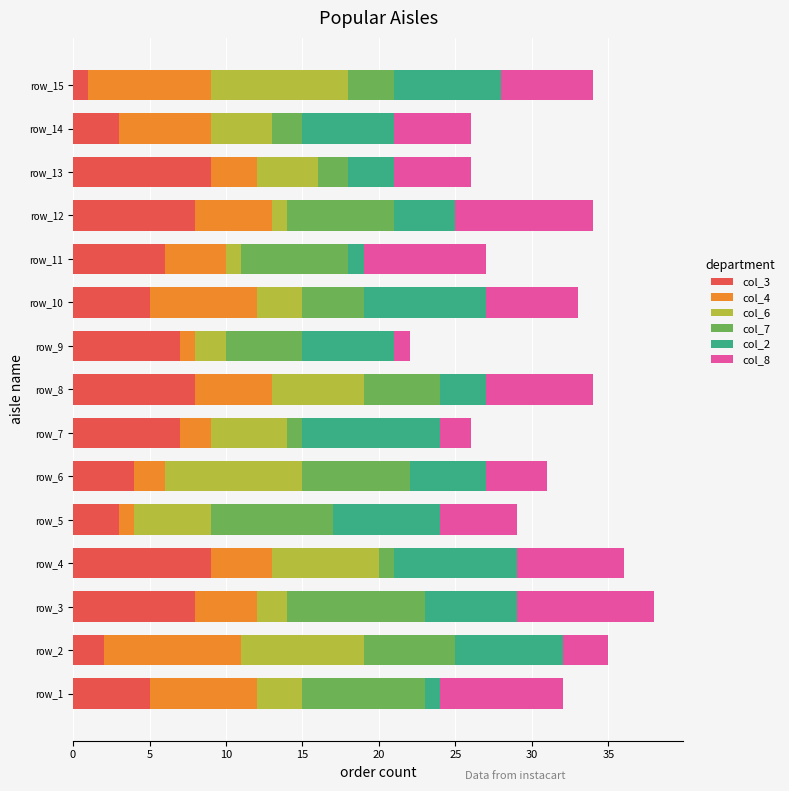

What is the total value across all series at row_12?

34